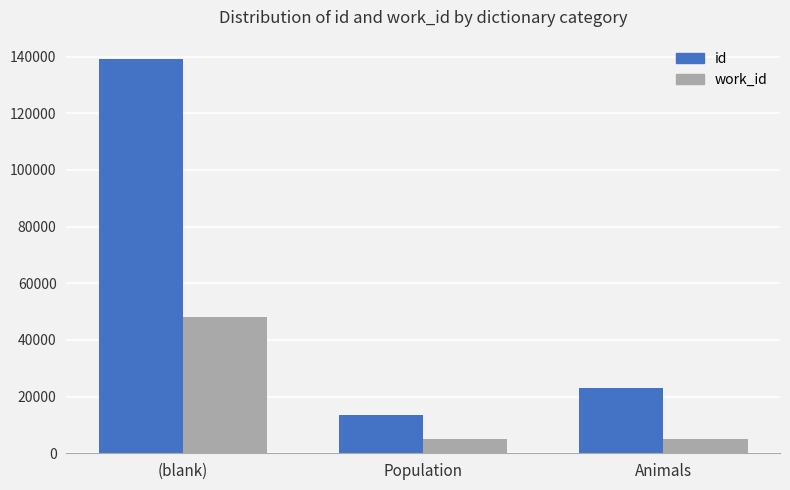

Which series has the largest total across all categories?

id